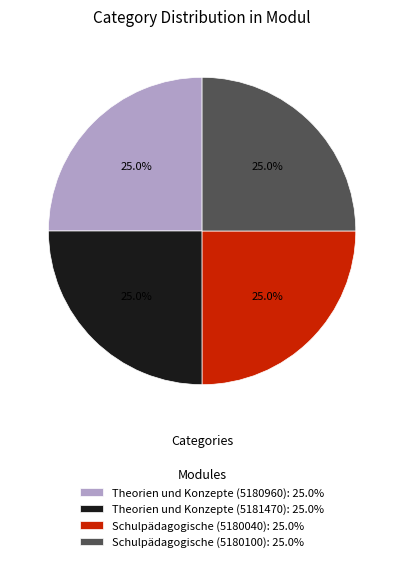

Approximately how many times larger is the value at Schulpädagogische (5180100): 25.0% compared to Theorien und Konzepte (5180960): 25.0%?

1.0